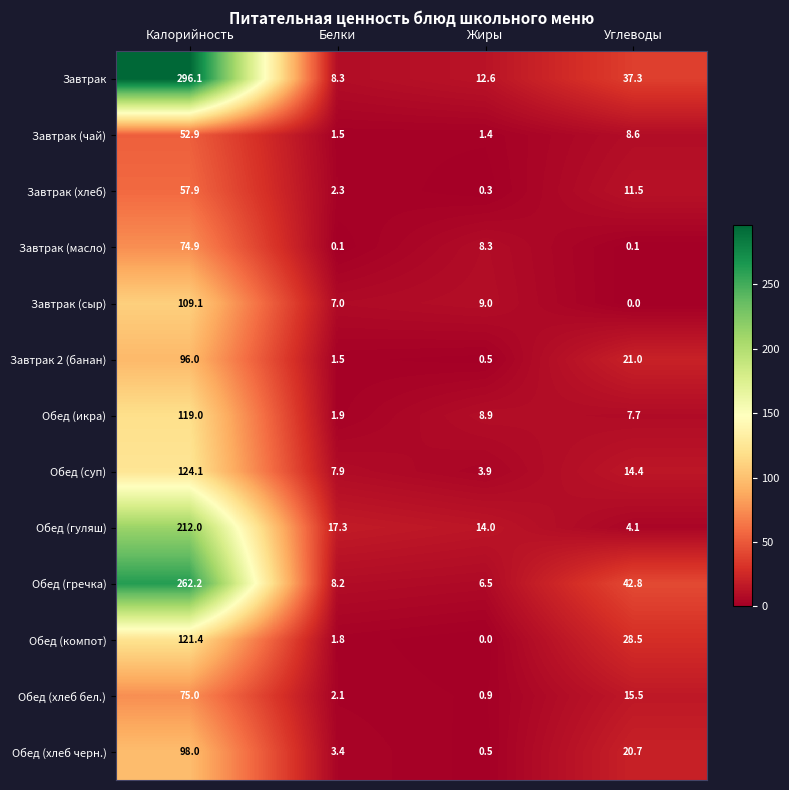

Which series has the largest total across all categories?

Завтрак